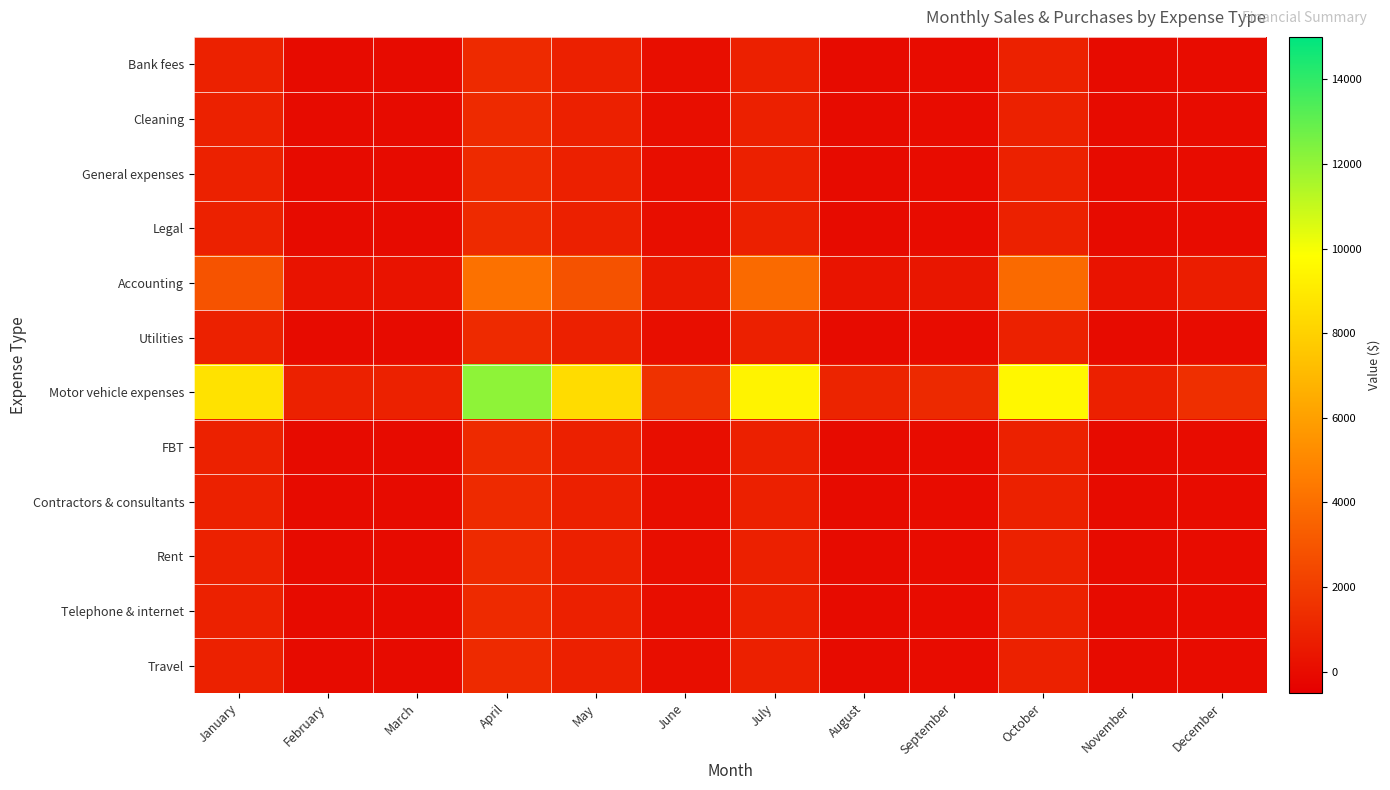

What is the minimum value shown in the chart?

-4.2